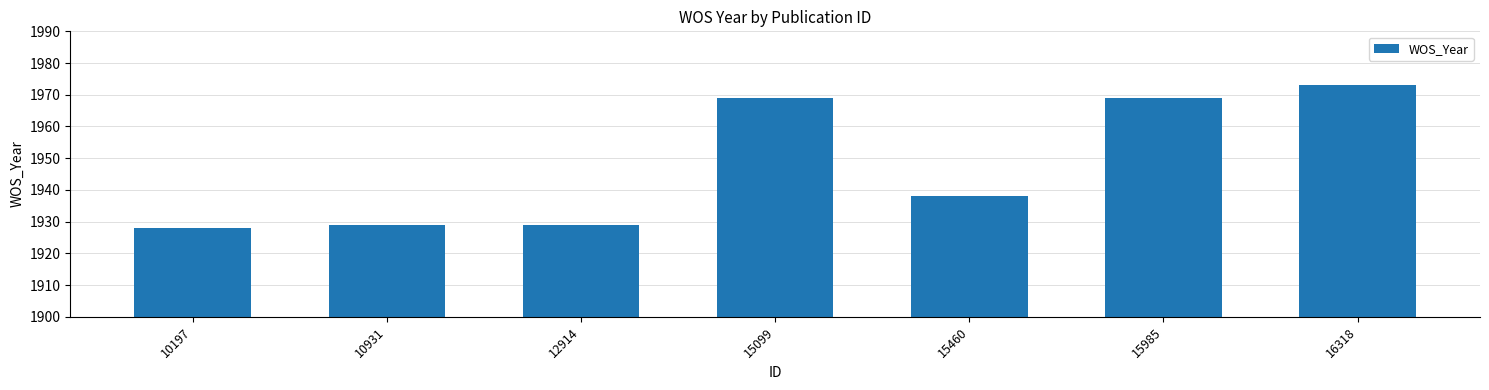

What value does the data have at 15460, to the nearest 5?

1940